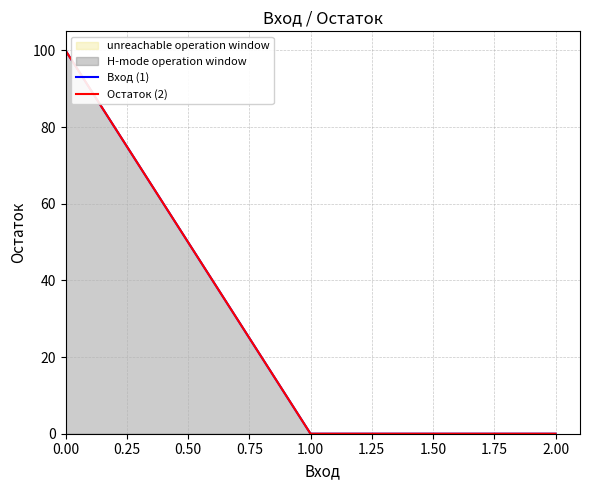

How many data points does each series have?

3